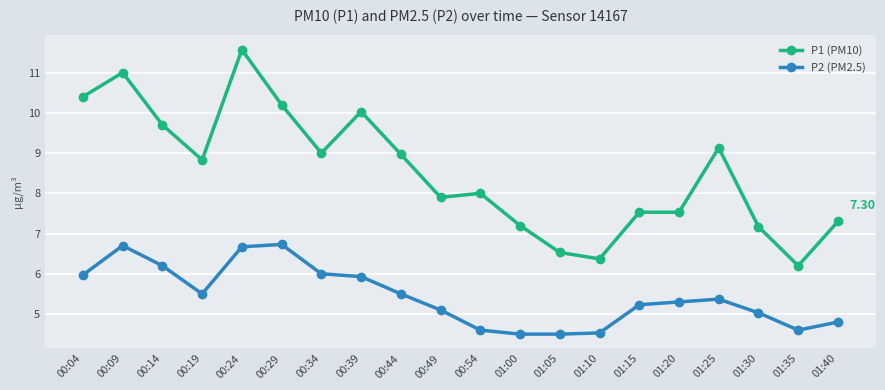

Is the value of P1 (PM10) at 01:30 greater than the value of P2 (PM2.5) at 01:05?

Yes